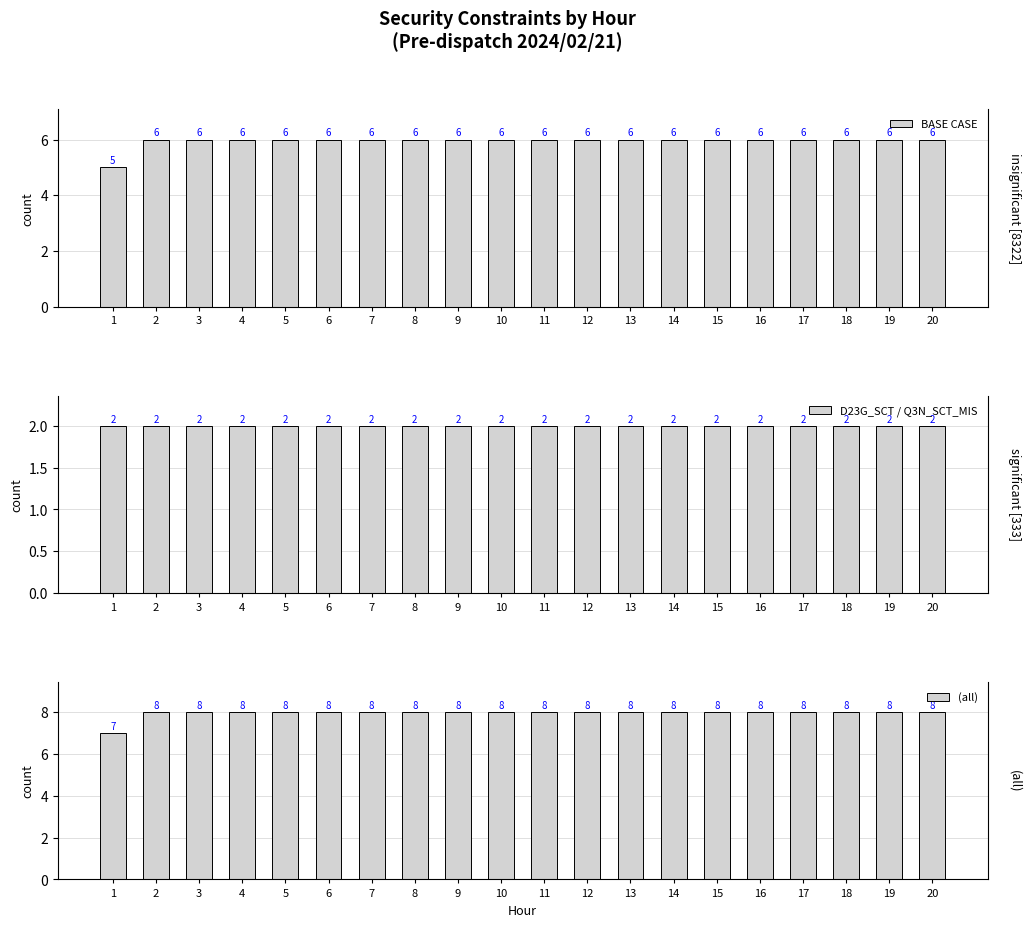

Which category has the lowest value in the BASE CASE series?

1